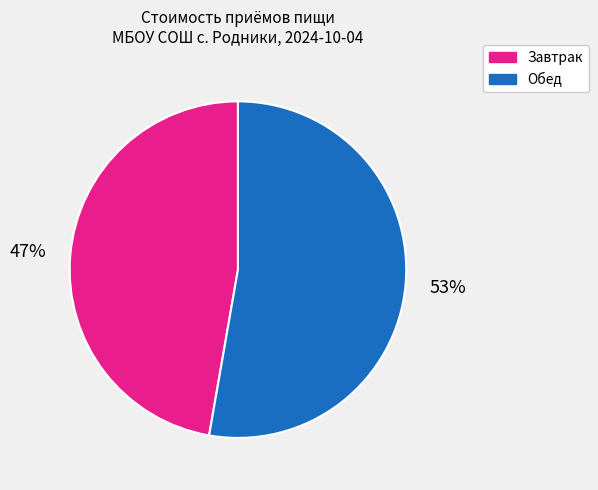

To the nearest percent, what is the average slice percentage?

50%